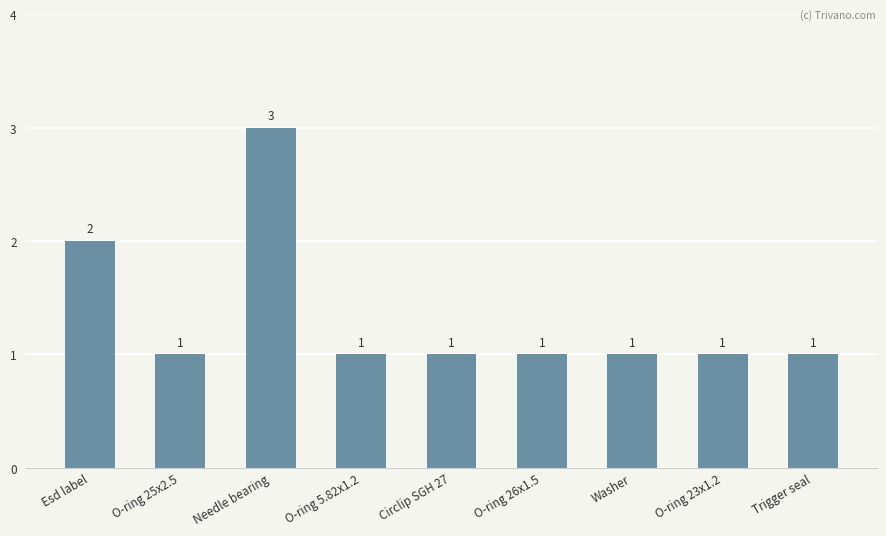

Reading right to left, list all the values displayed in this chart.

Trigger seal=1	O-ring 23x1.2=1	Washer=1	O-ring 26x1.5=1	Circlip SGH 27=1	O-ring 5.82x1.2=1	Needle bearing=3	O-ring 25x2.5=1	Esd label=2